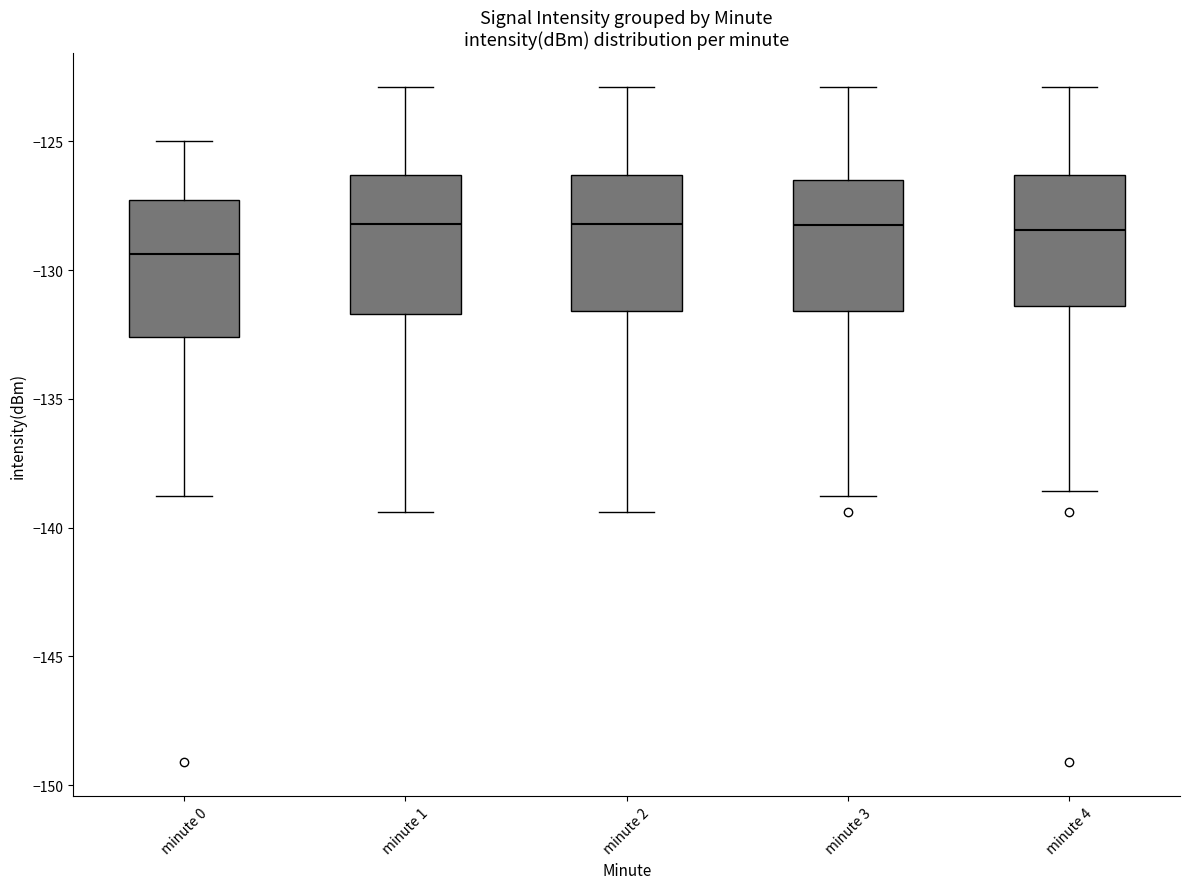

Reading left to right, read every box against the y-axis: the position of its median line, the range the box covers, and the ends of its whiskers. The values are not printed on the chart, so give them approximately, as read against the axis.

minute 0: median -129.5, box -132.5 to -127.5, whiskers -139.0 to -125.0
minute 1: median -128.0, box -131.5 to -126.5, whiskers -139.5 to -123.0
minute 2: median -128.0, box -131.5 to -126.5, whiskers -139.5 to -123.0
minute 3: median -128.0, box -131.5 to -126.5, whiskers -139.0 to -123.0
minute 4: median -128.5, box -131.5 to -126.5, whiskers -138.5 to -123.0